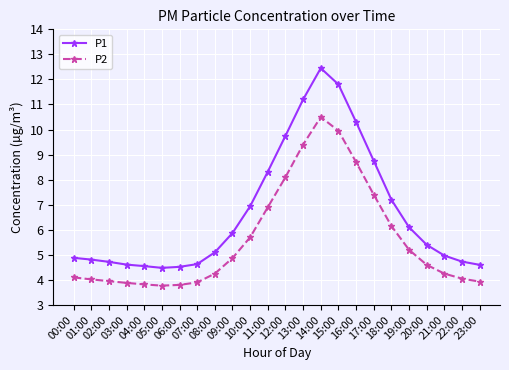

What are all the series names shown in the legend?

P1, P2